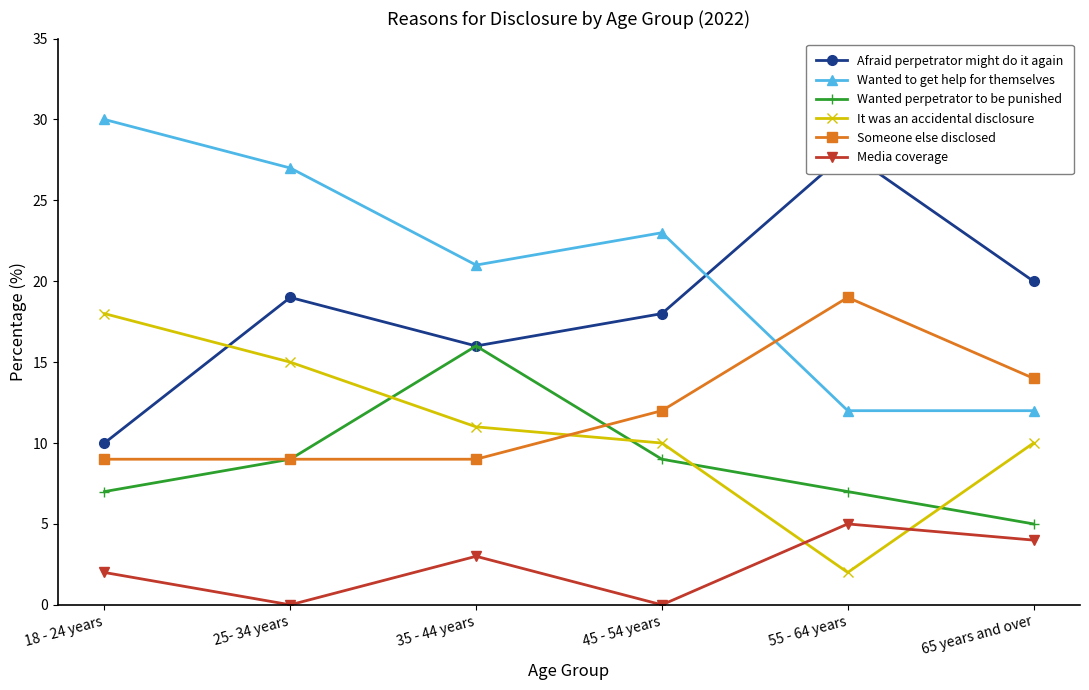

True or false: Media coverage has more than 1 points higher than both neighbors.

True